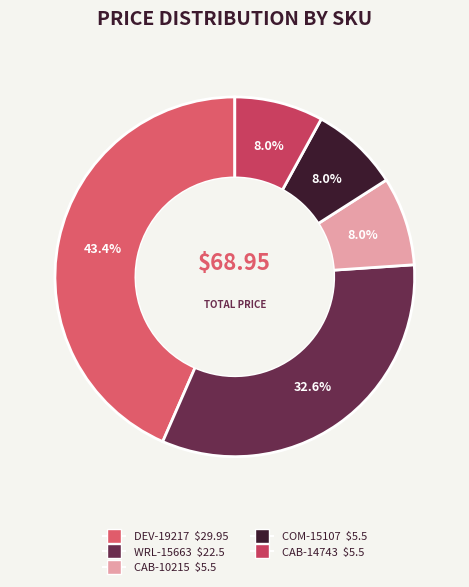

Is the sum of WRL-15663 and CAB-14743 greater than half?

No